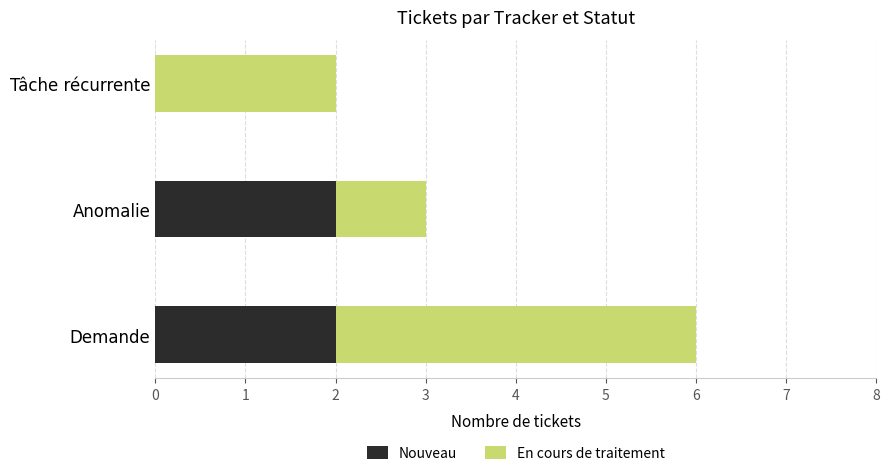

What is the sum of the Nouveau values at Anomalie and Demande?

4